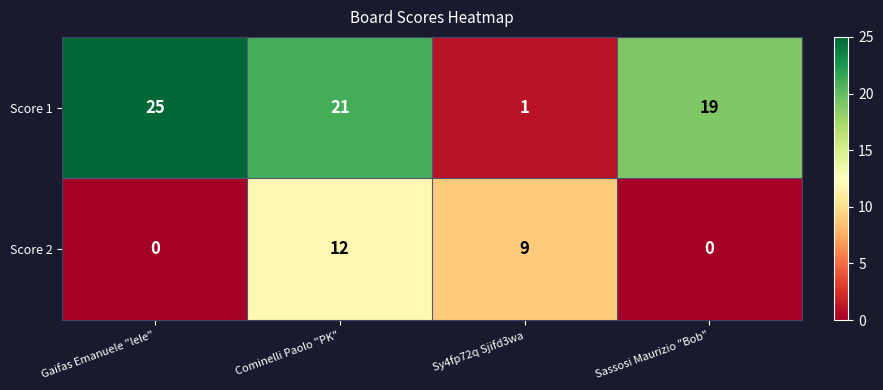

How many values in the Score 1 series are below 21?

2